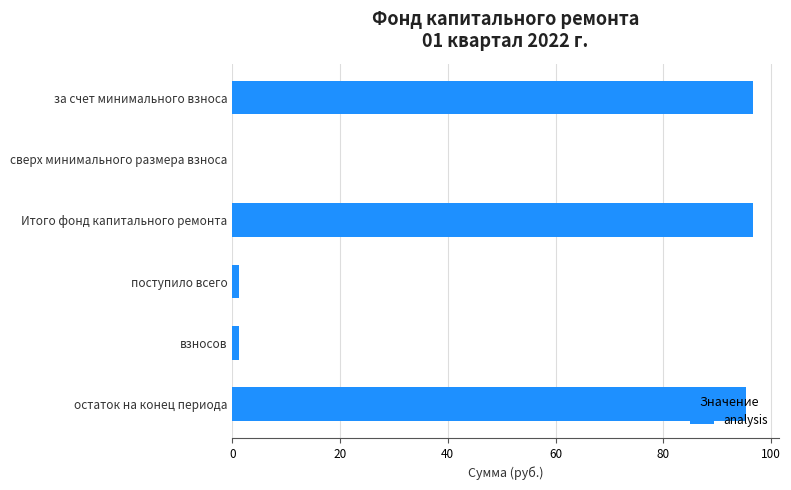

Count the number of data series in this chart.

1